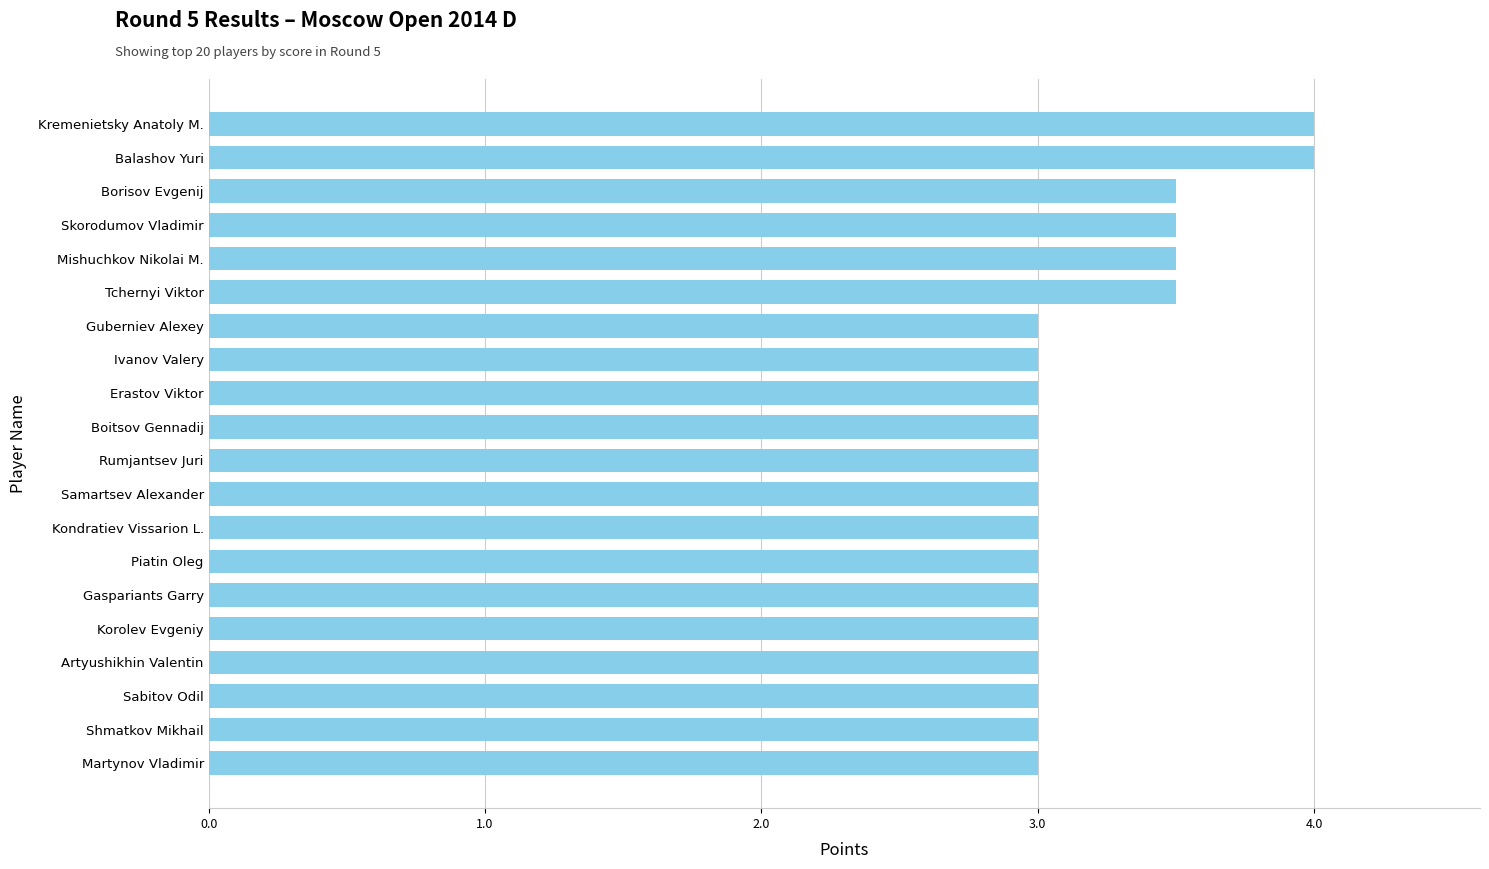

Reading top to bottom, list all the values displayed in this chart.

Kremenietsky Anatoly M.=4.0	Balashov Yuri=4.0	Borisov Evgenij=3.5	Skorodumov Vladimir=3.5	Mishuchkov Nikolai M.=3.5	Tchernyi Viktor=3.5	Guberniev Alexey=3.0	Ivanov Valery=3.0	Erastov Viktor=3.0	Boitsov Gennadij=3.0	Rumjantsev Juri=3.0	Samartsev Alexander=3.0	Kondratiev Vissarion L.=3.0	Piatin Oleg=3.0	Gaspariants Garry=3.0	Korolev Evgeniy=3.0	Artyushikhin Valentin=3.0	Sabitov Odil=3.0	Shmatkov Mikhail=3.0	Martynov Vladimir=3.0